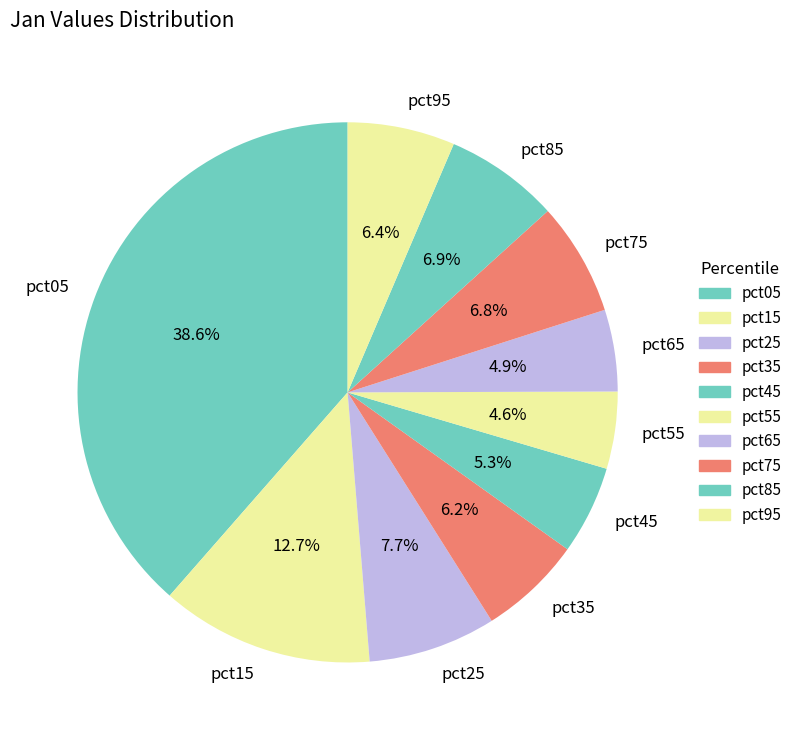

What is the largest slice in the pie chart?

pct05